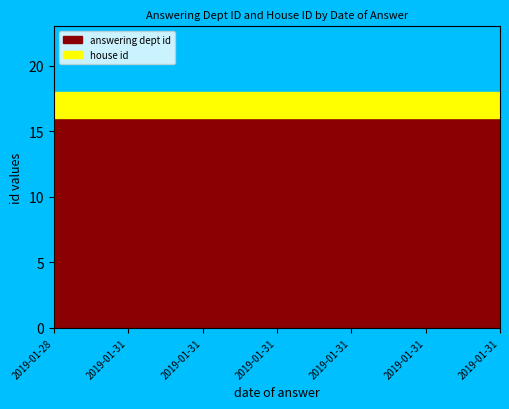

True or false: answering dept id and house id intersect in this chart.

False